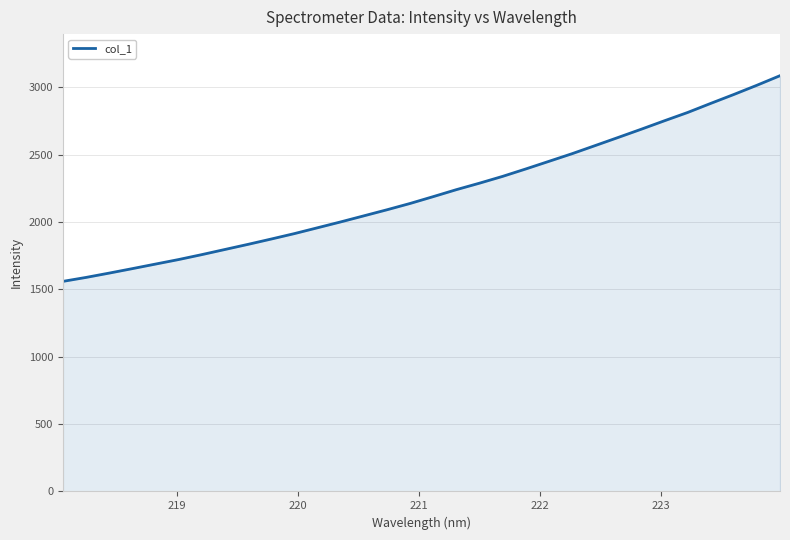

What is the maximum value shown in the chart?

3085.7